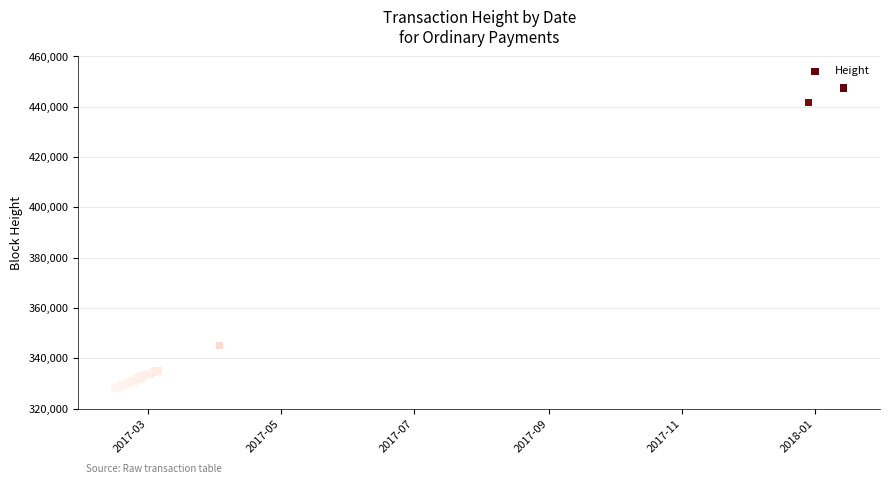

What Y value in the scatter plot is closest to 387787?

345111